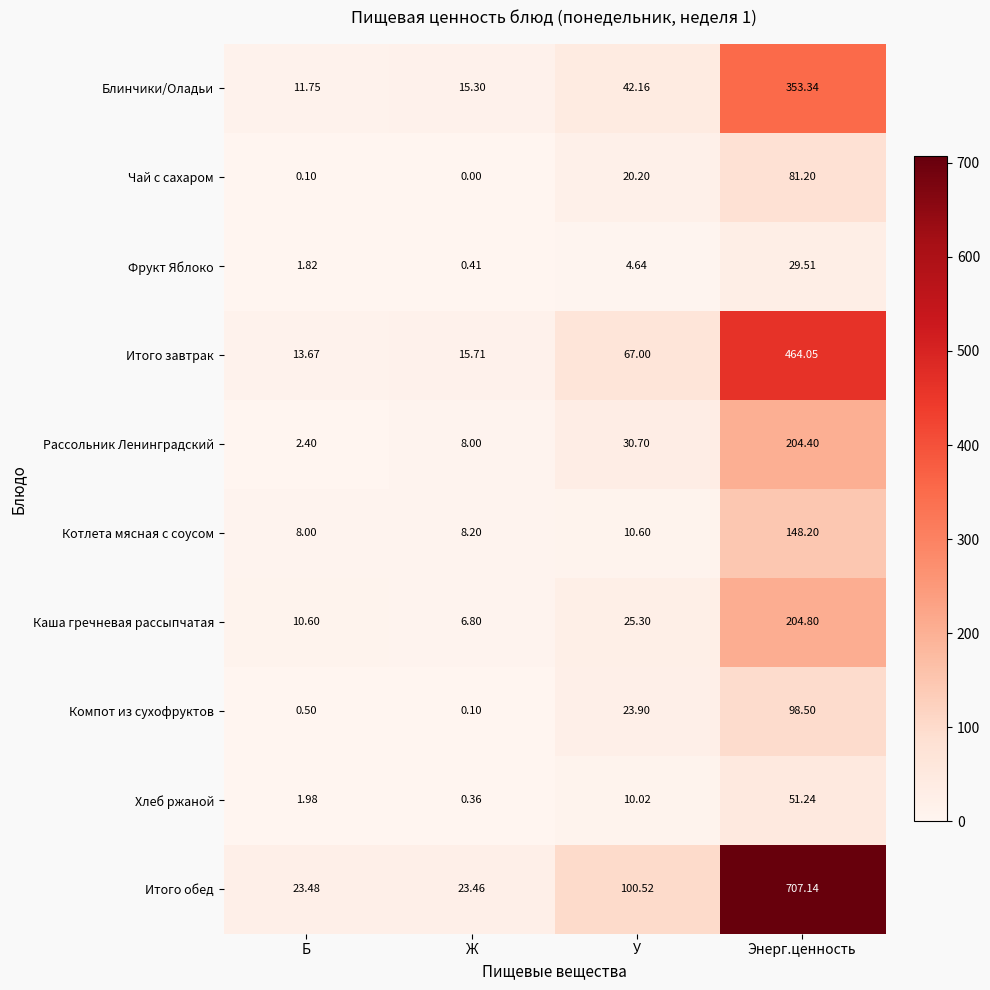

At which label is Чай с сахаром closest to 40?

У